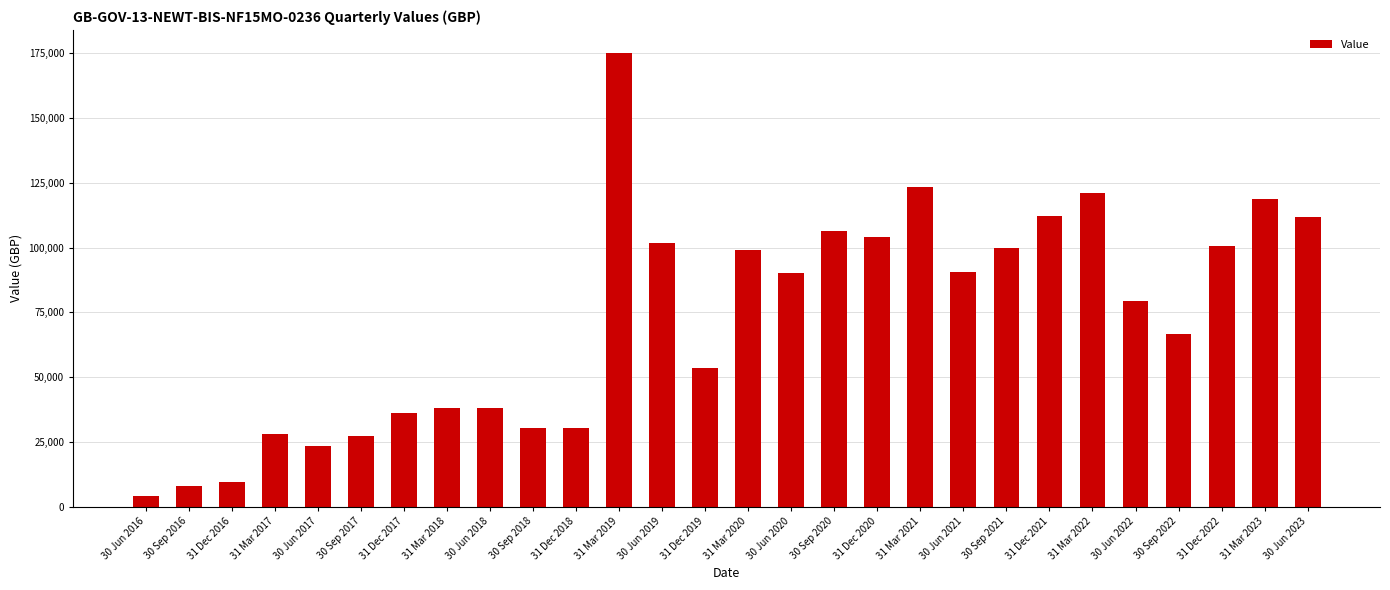

How many bars are there in total?

28